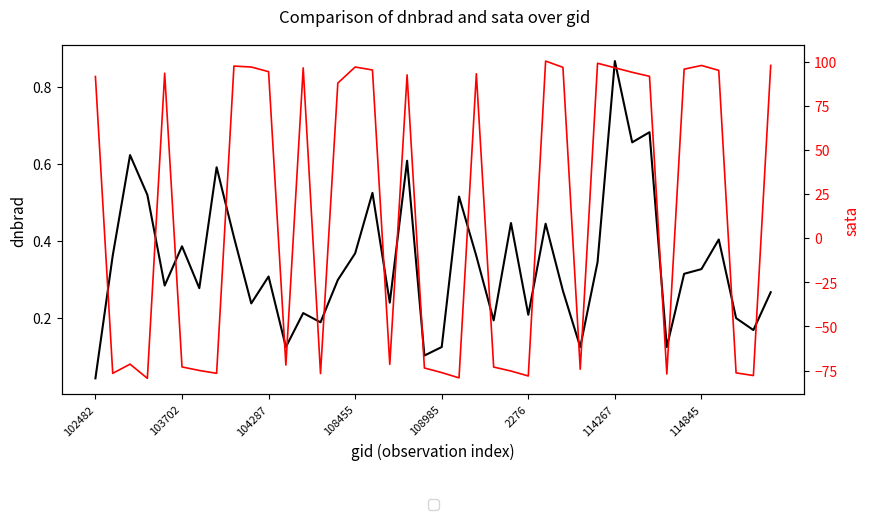

How many values in the sata series exceed 91?

20